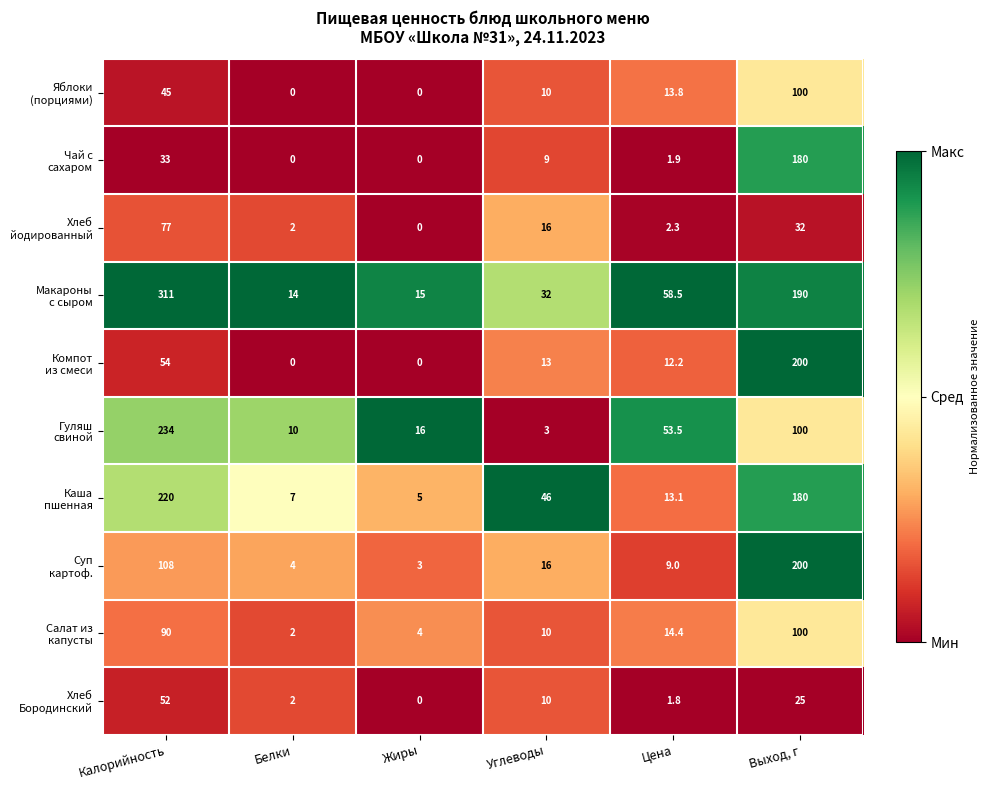

At how many categories does at least one series exceed 0?

6